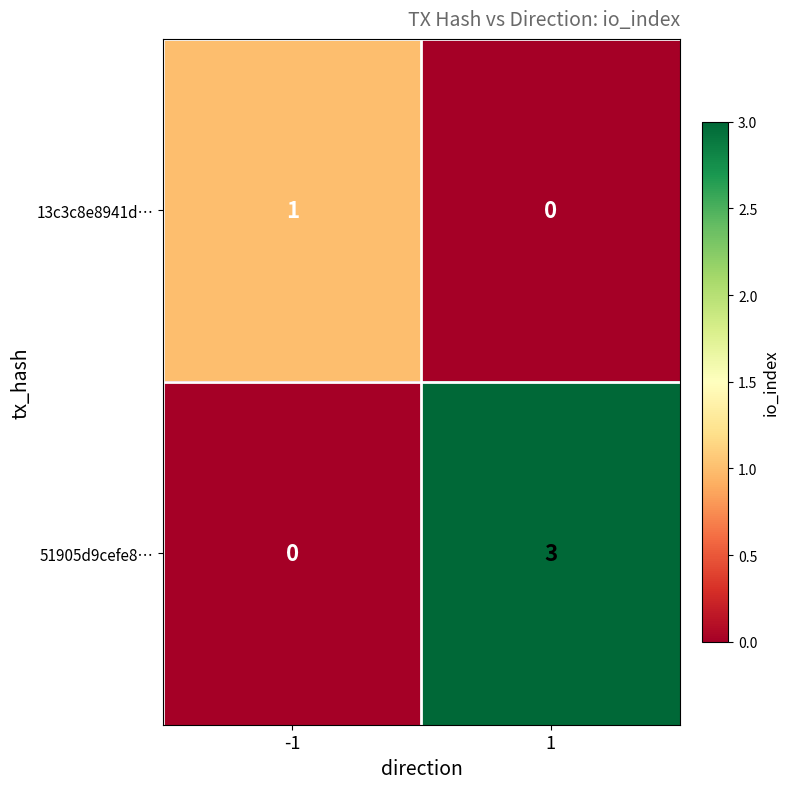

What is the sum of all 51905d9cefe8… values?

3